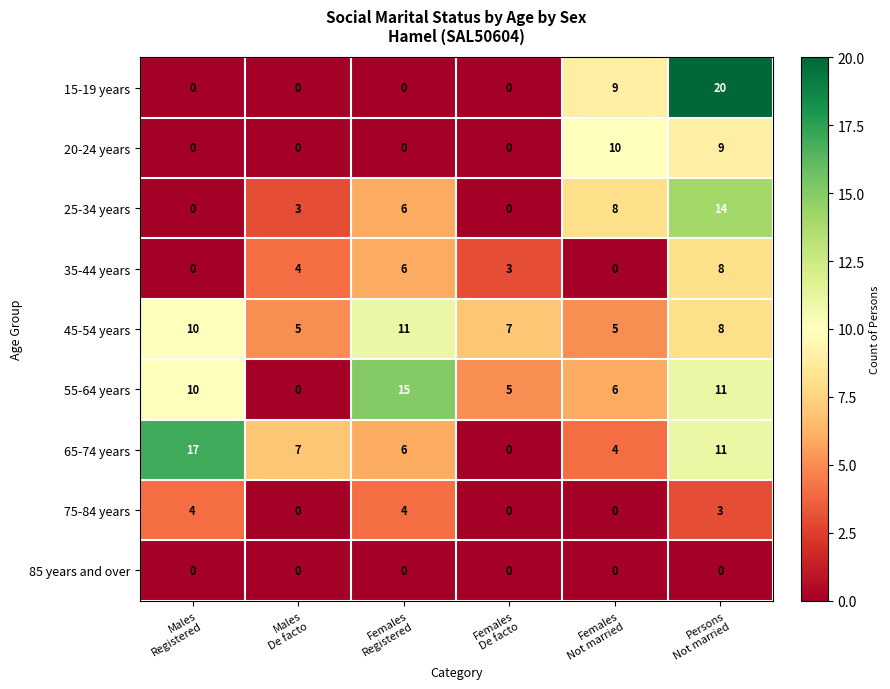

What is the spread (max minus min) of values at Males
De facto?

7